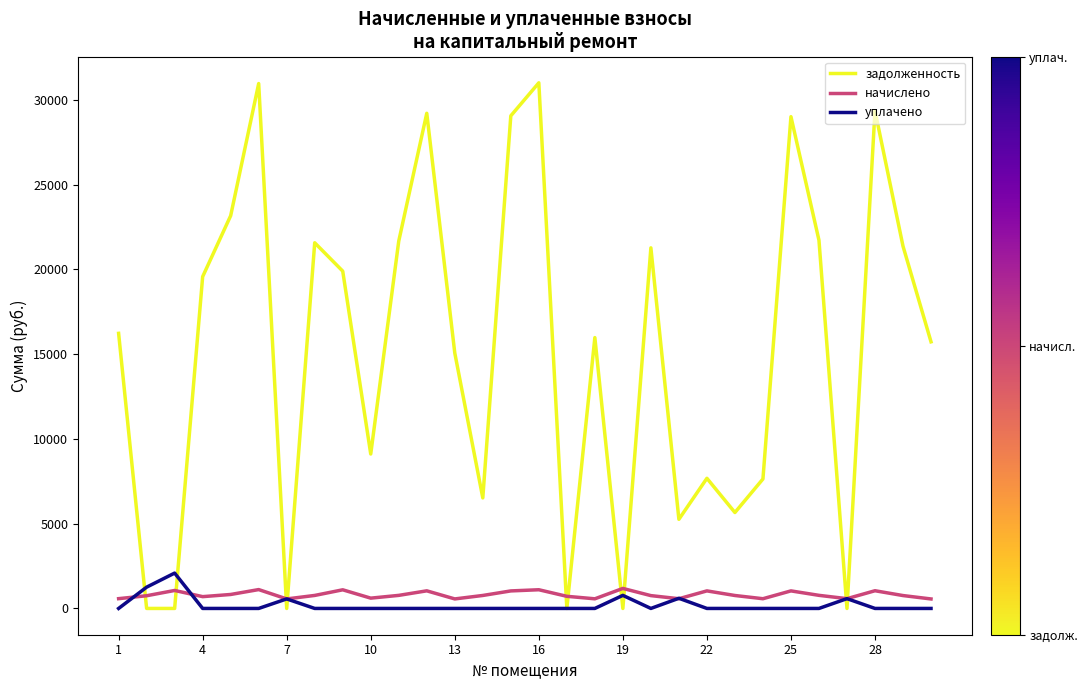

What is the difference between the maximum and minimum values in the уплачено series?

2086.0